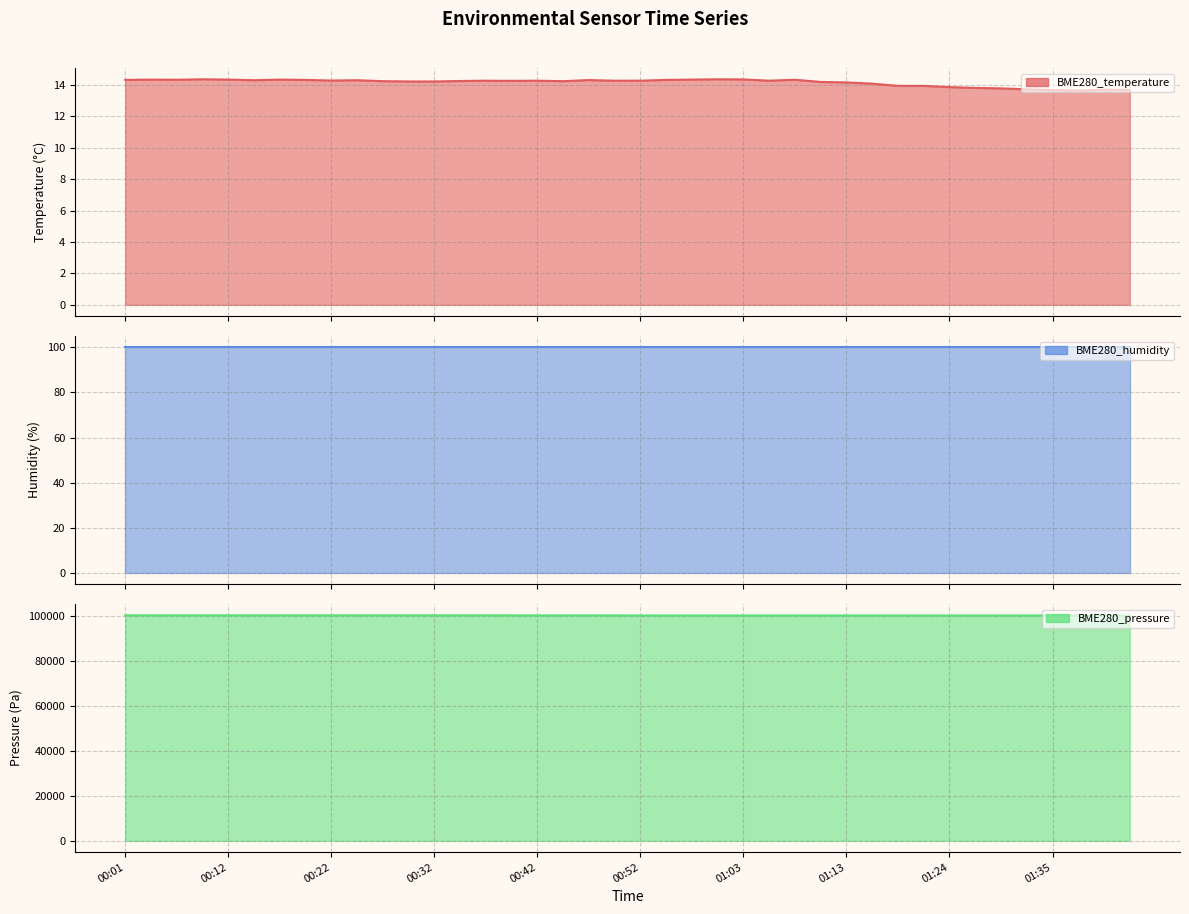

How many data points in BME280_temperature are above 14?

30